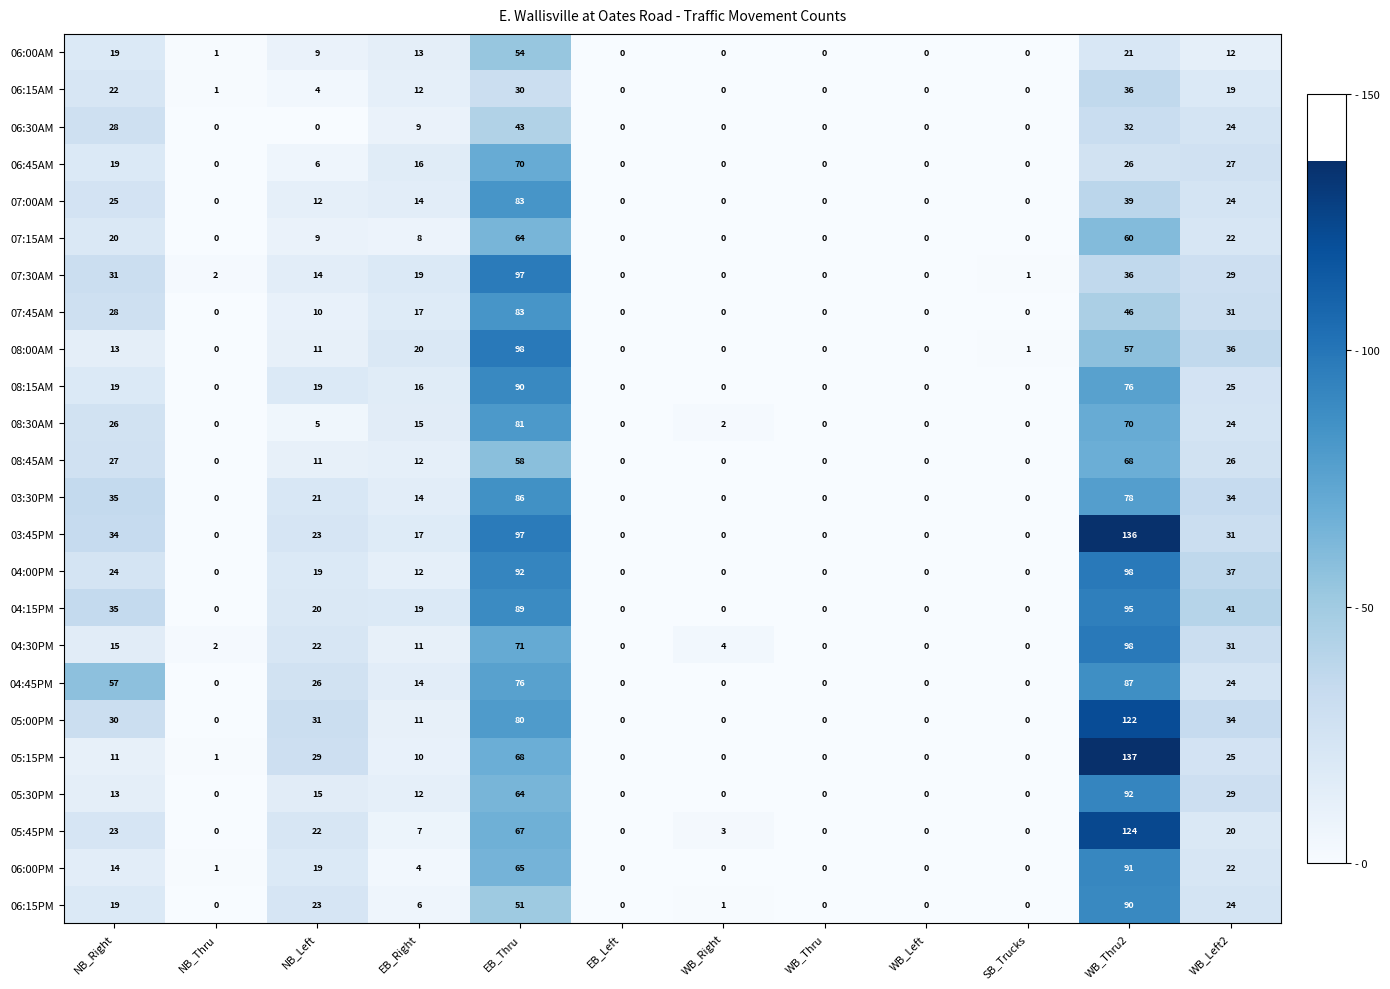

Which series has the largest total across all categories?

03:45PM